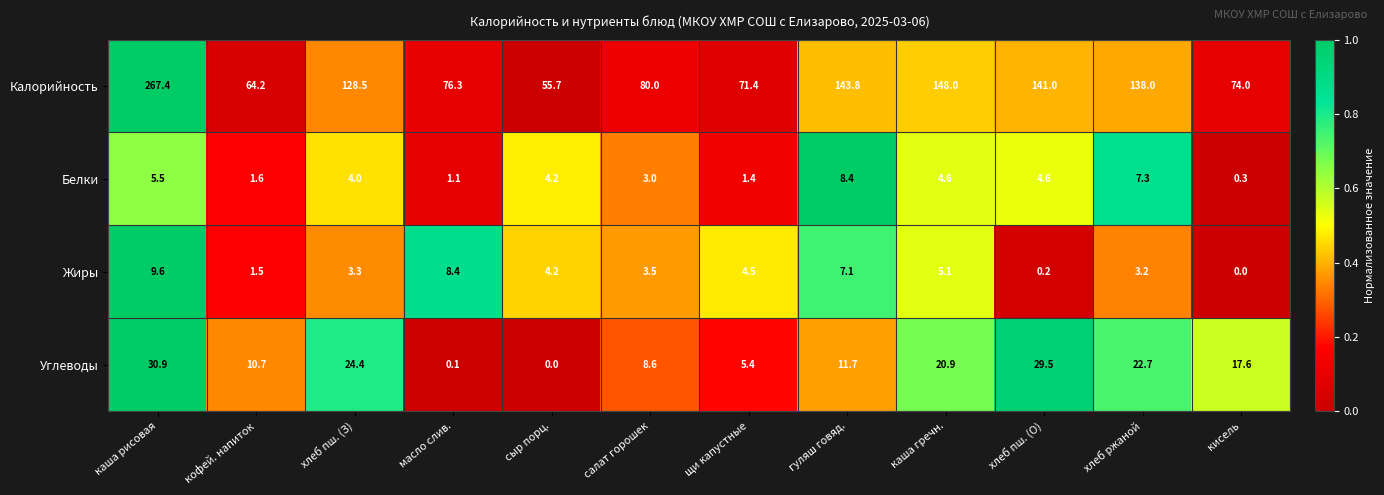

What is the approximate value of Углеводы at хлеб ржаной?

22.7